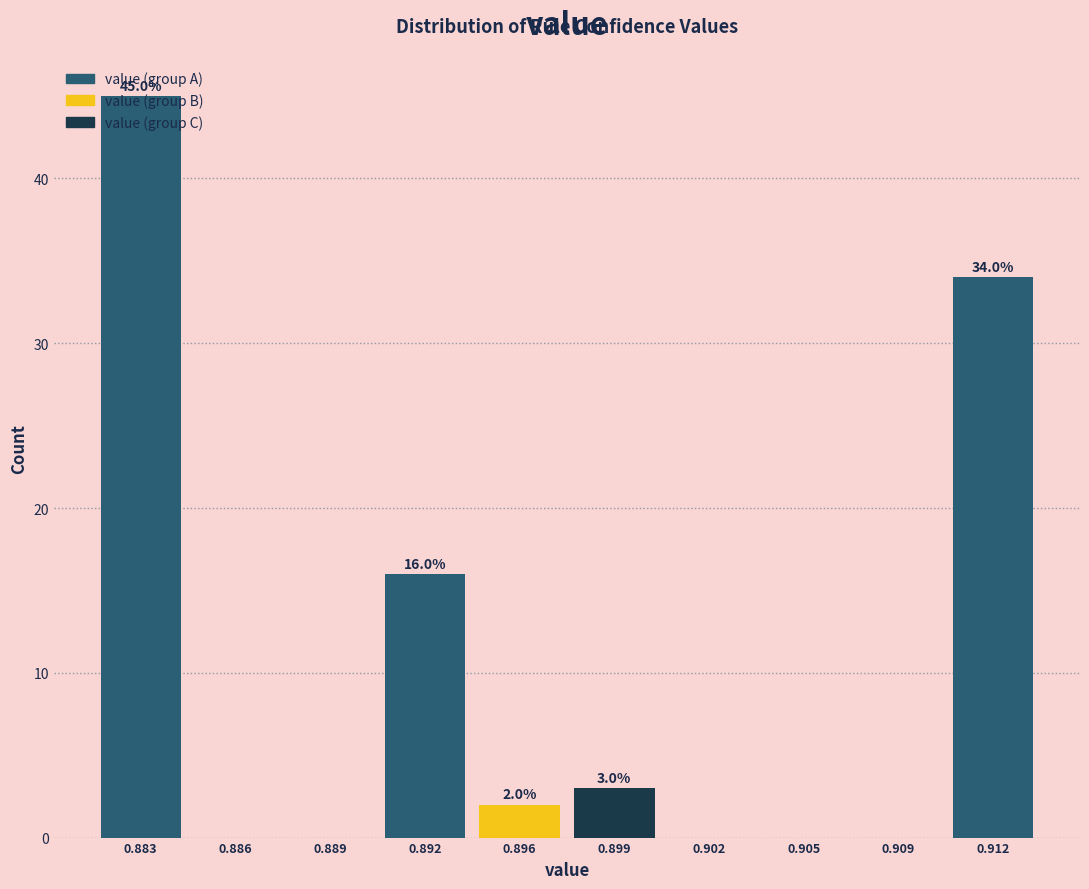

What is the sum of all values?

100